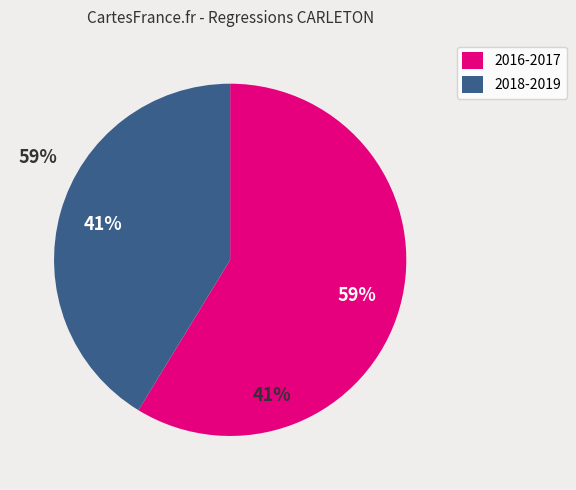

Between 2018-2019 and 2016-2017, which is larger?

2016-2017